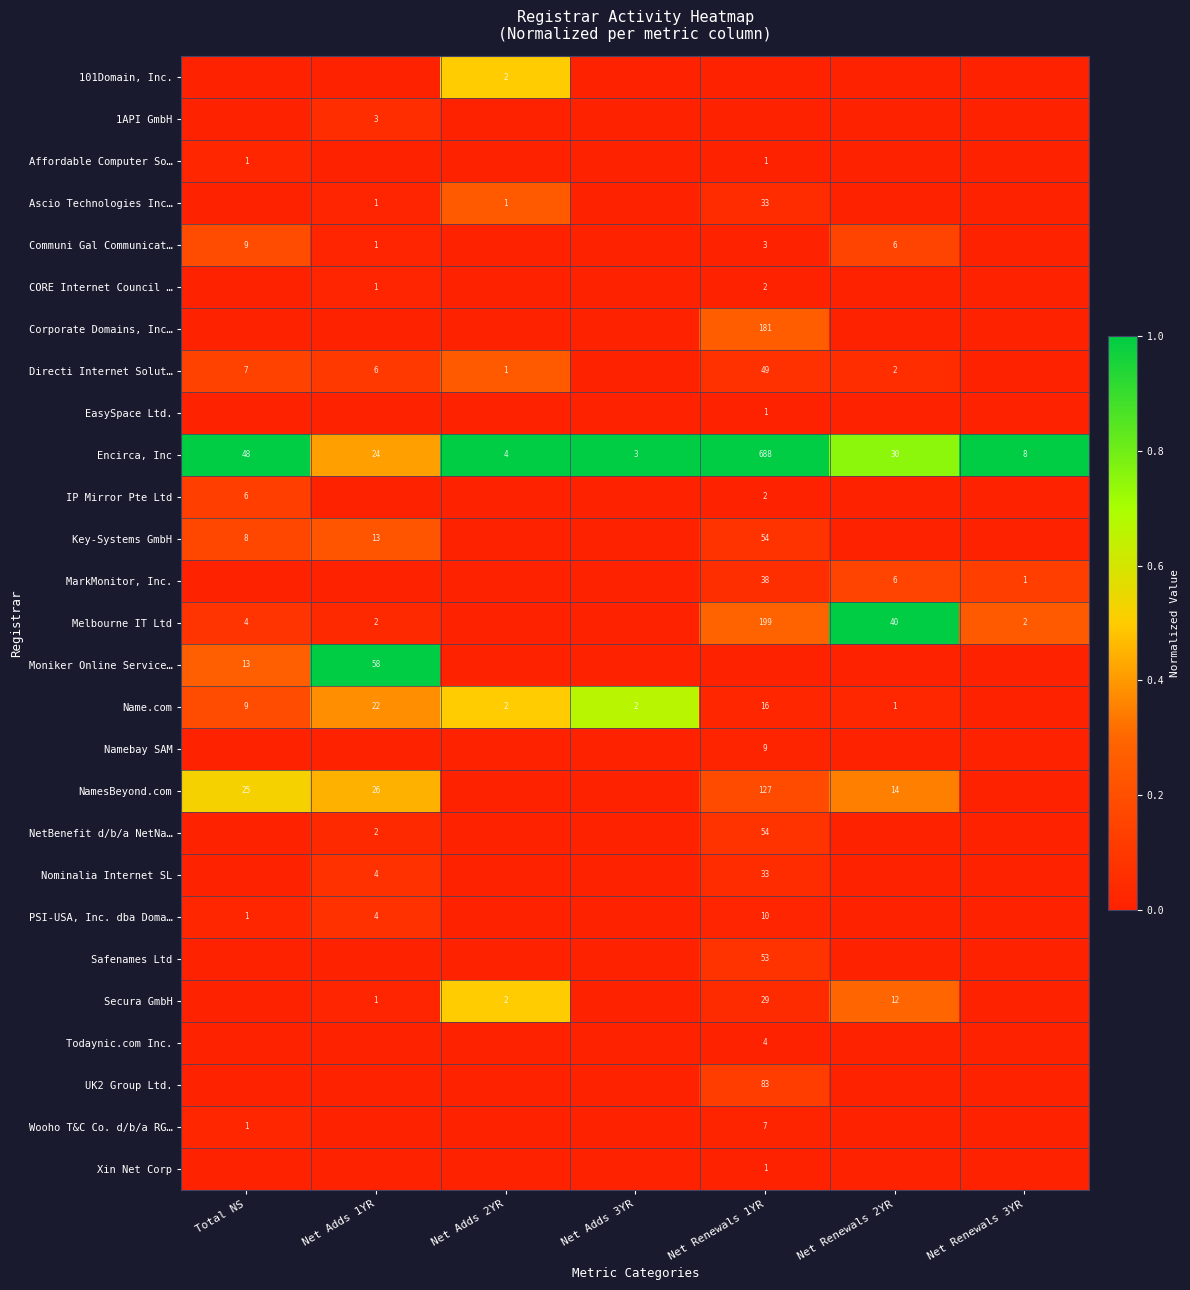

What is the spread (max minus min) of values at Total NS?

1.0